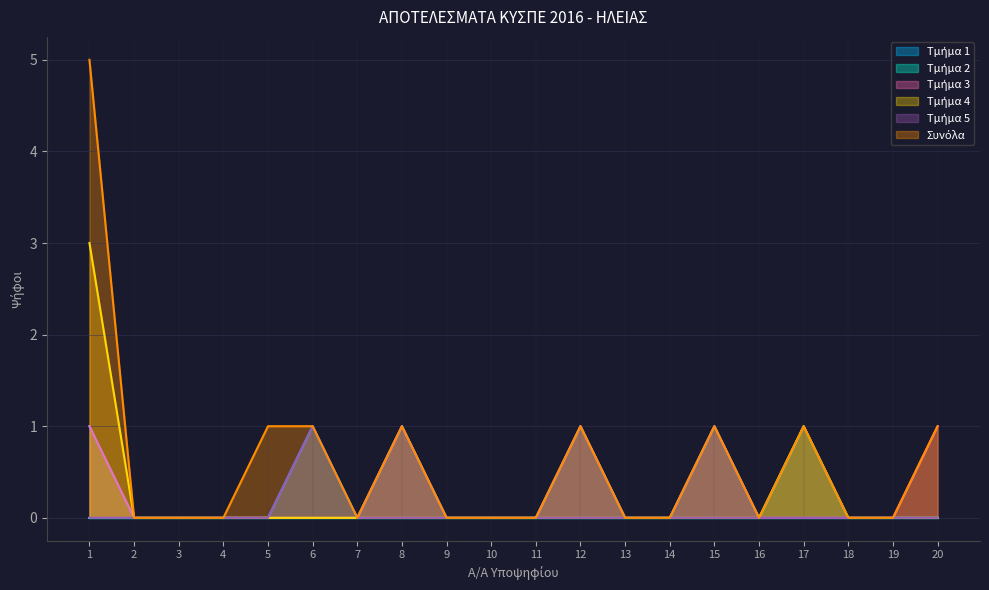

True or false: Τμήμα 4 has more than 0 interior local peaks.

True